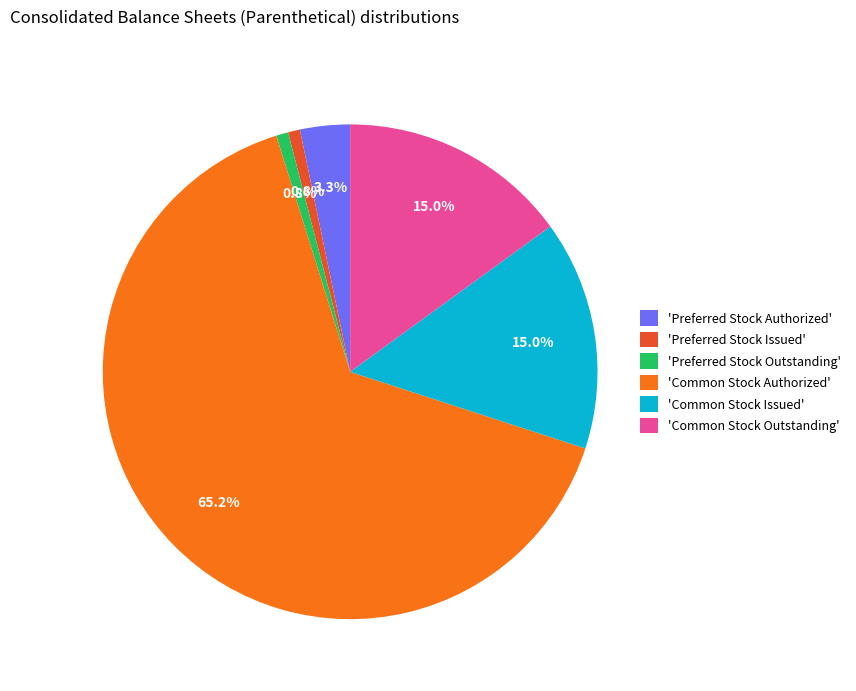

Which slice is the largest?

'Common Stock Authorized'